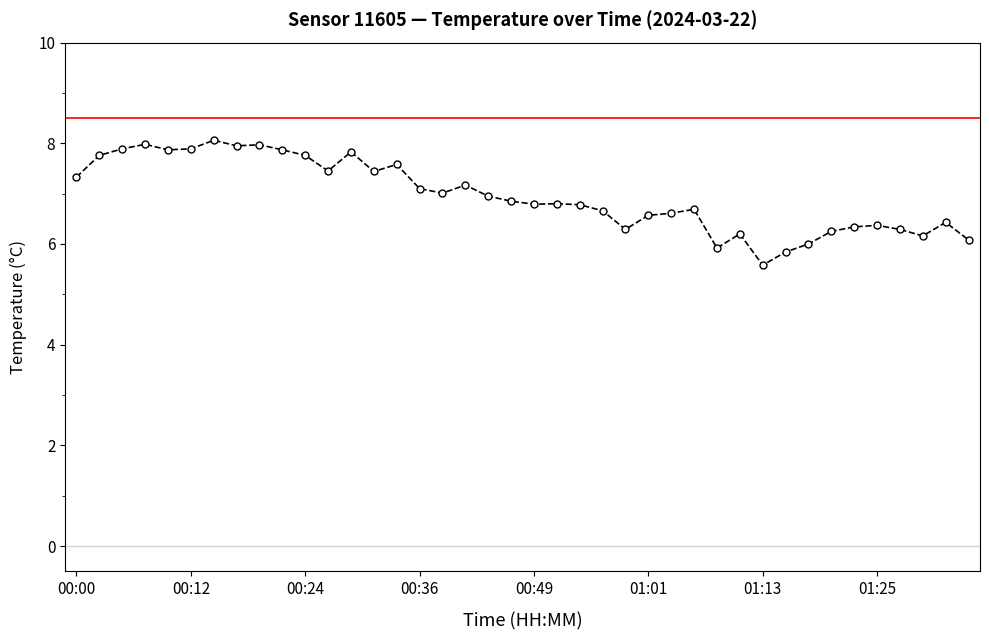

What is the value of the 12th point from the left?

7.5